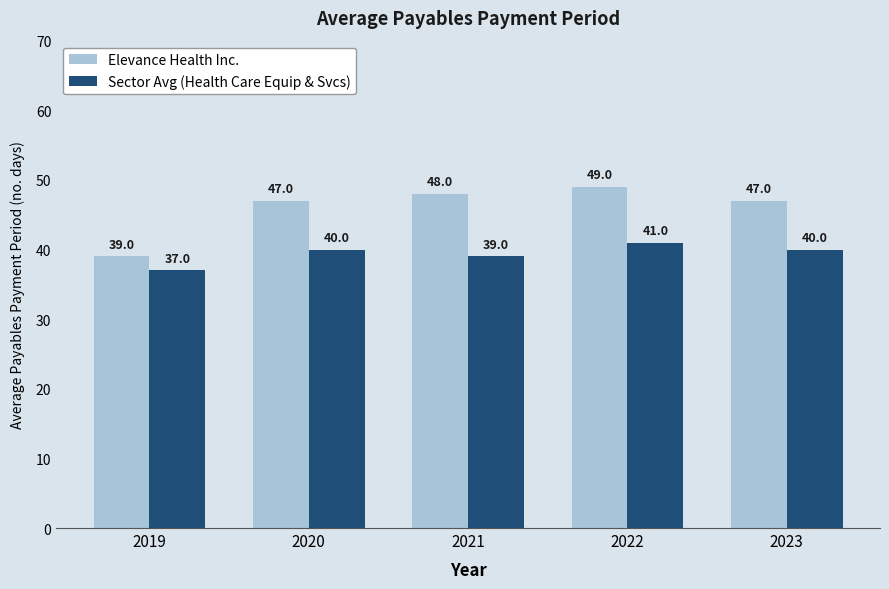

What are all the series names shown in the legend?

Elevance Health Inc., Sector Avg (Health Care Equip & Svcs)